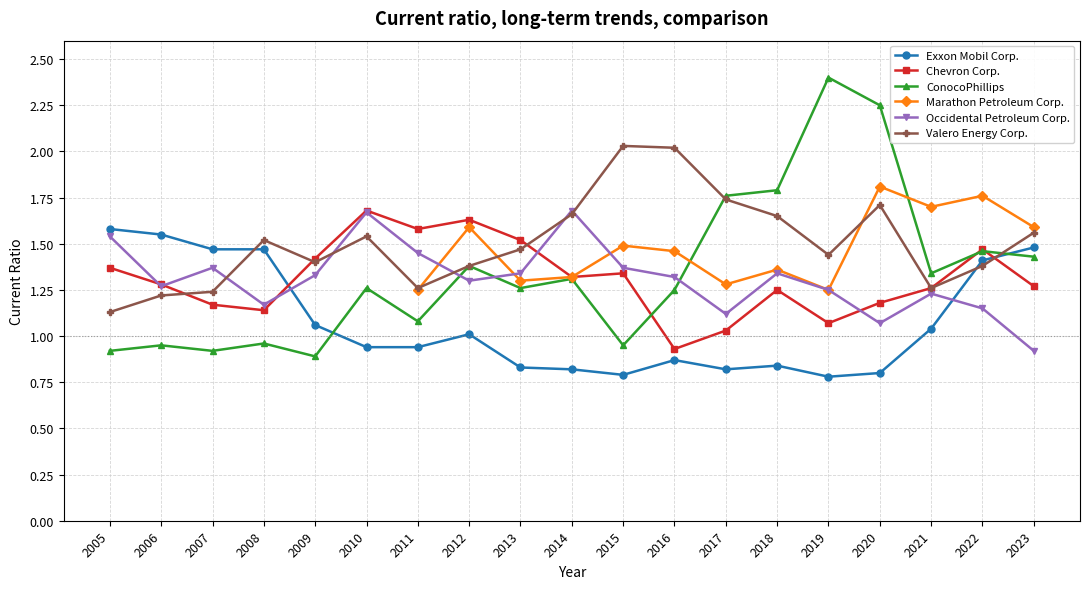

Is it true that Exxon Mobil Corp. equals 2.7 at 2005?

False